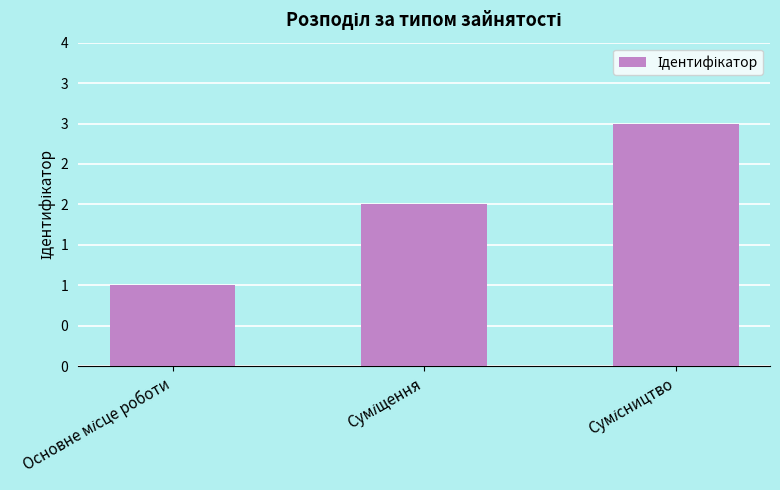

Are the bars horizontal?

No